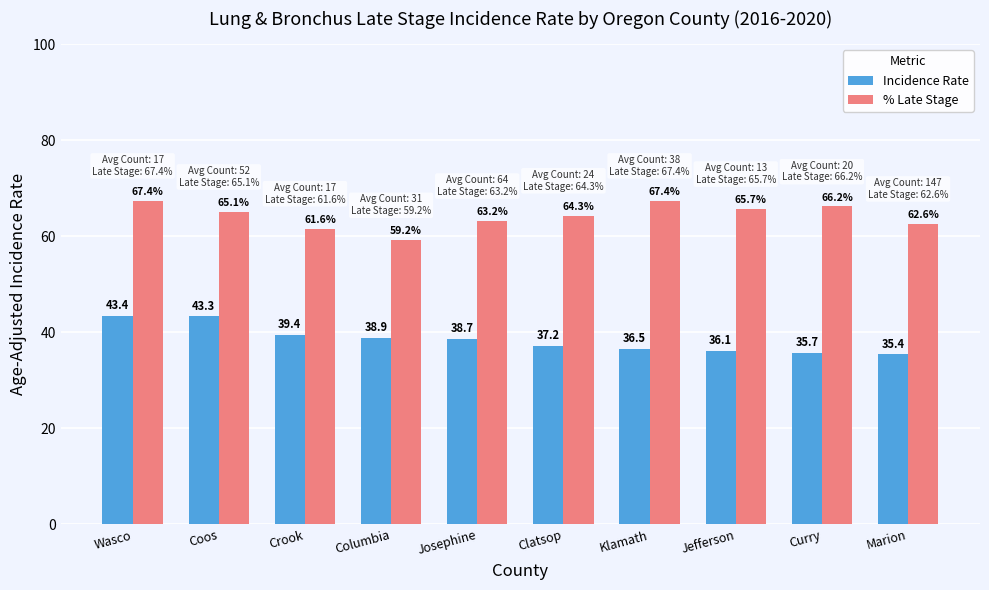

Which series has the largest total across all categories?

% Late Stage